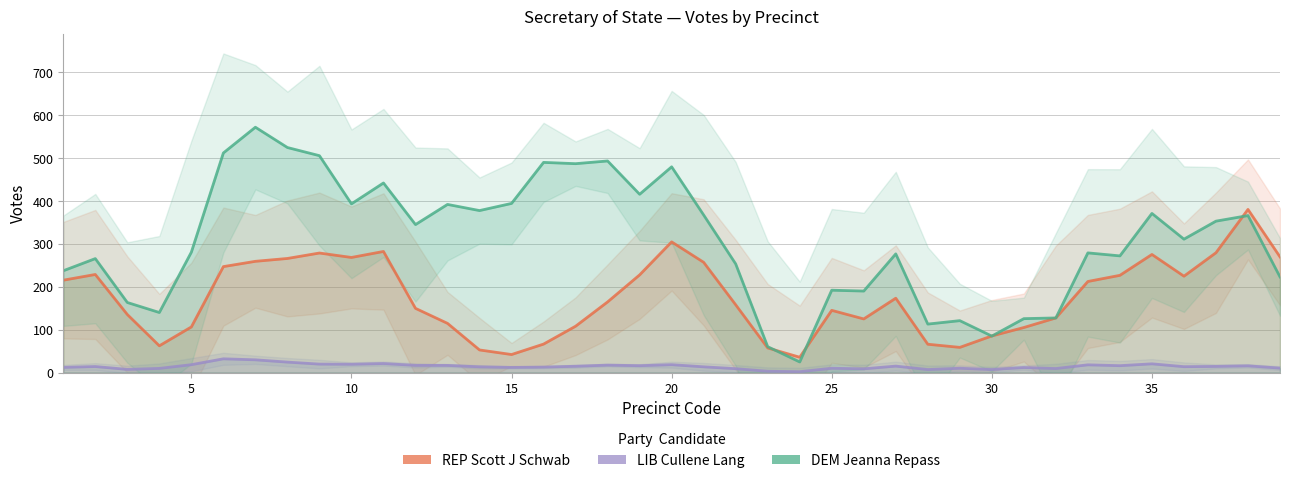

The value of LIB Cullene Lang at 5 is 4.2. True or false?

False